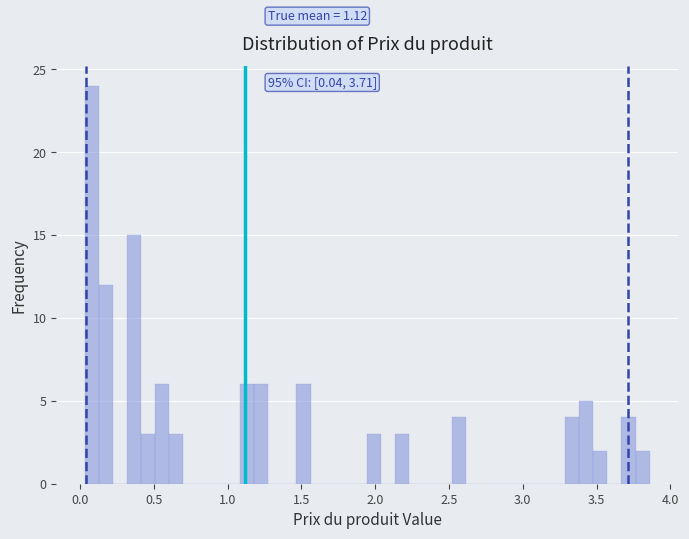

Read against the x-axis, roughly where is the centre of the tallest bar?

0.10